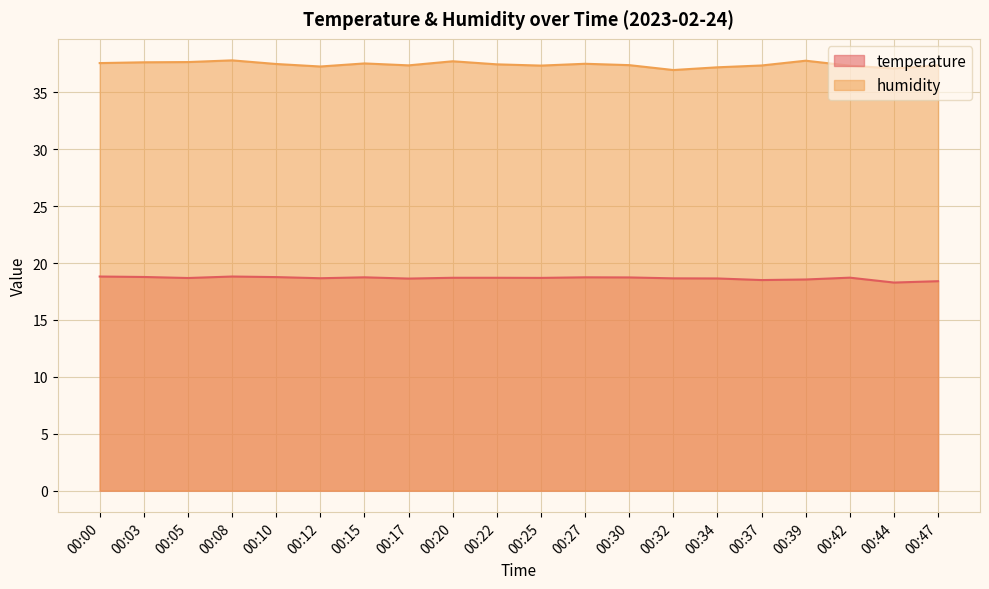

True or false: temperature has a value of 18.6 at 00:39.

True